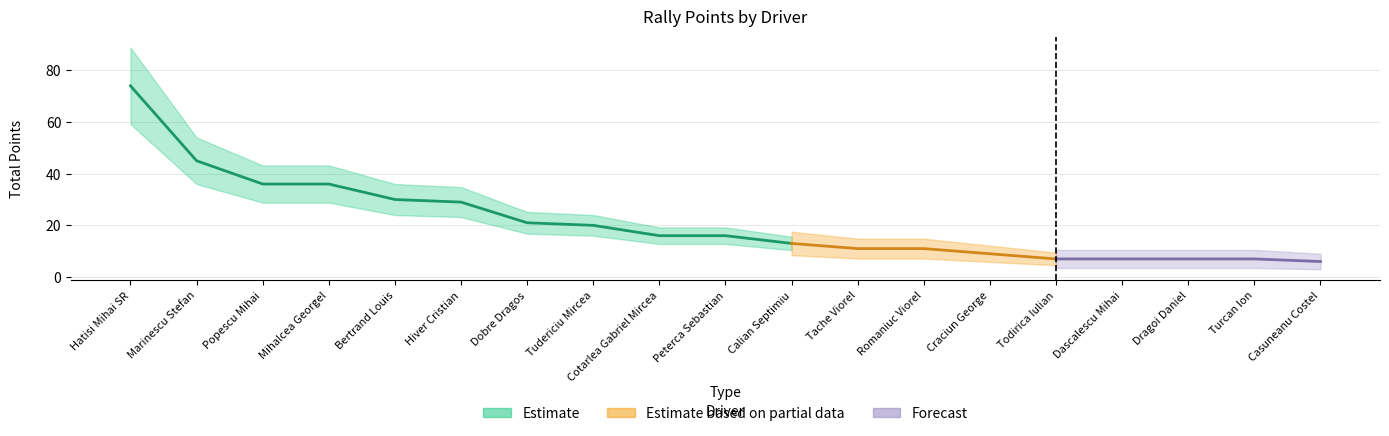

Is the value of Estimate at Tudericiu Mircea greater than the value of Estimate based on partial data at Tache Viorel?

Yes